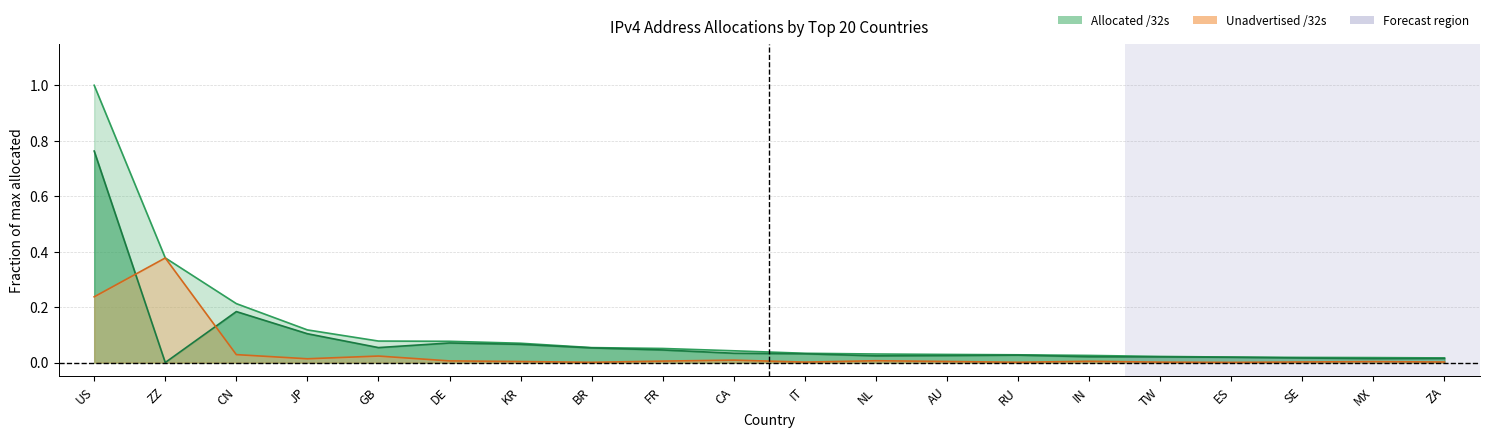

Where is the first local maximum for Unadvertised /32s?

ZZ